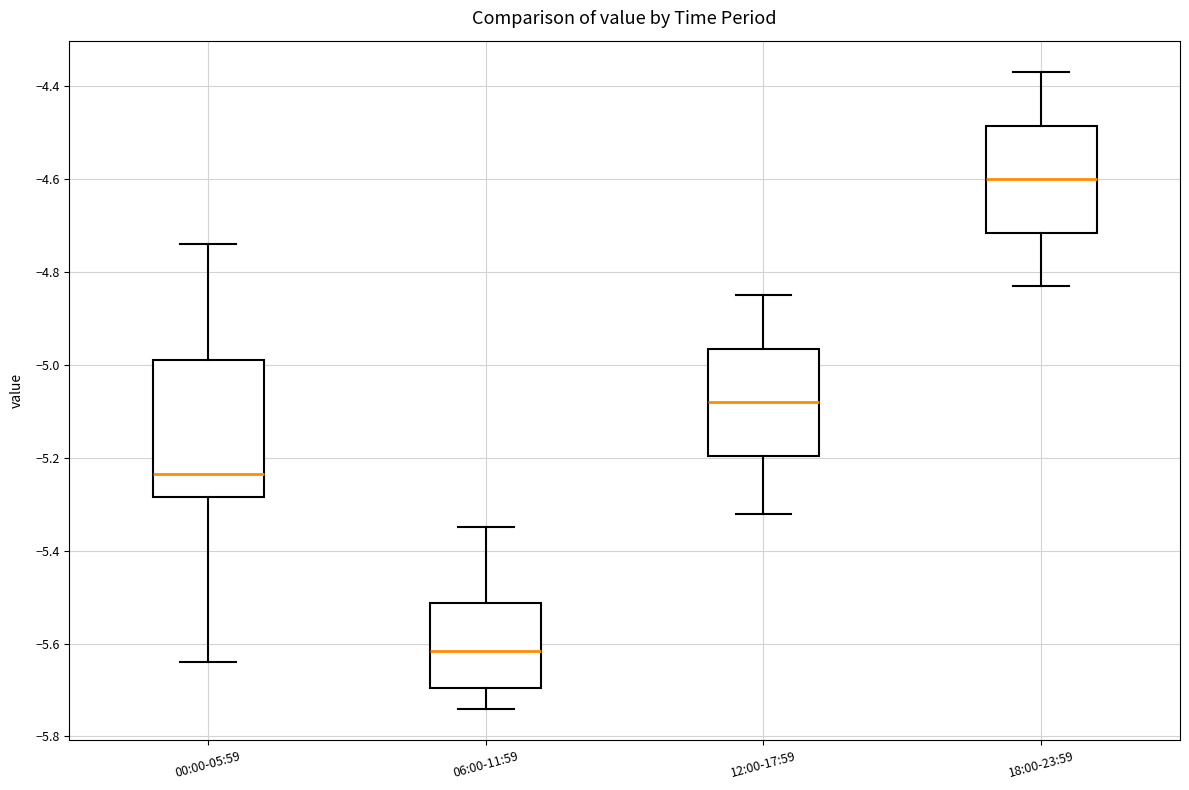

Where is the upper edge of the box for 00:00-05:59 on the y-axis? The values are not printed on the chart, so give them approximately, as read against the axis.

-4.98